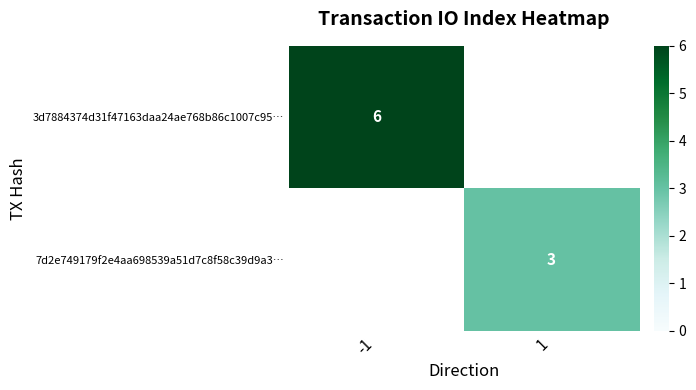

What is the total value across all series at -1?

6